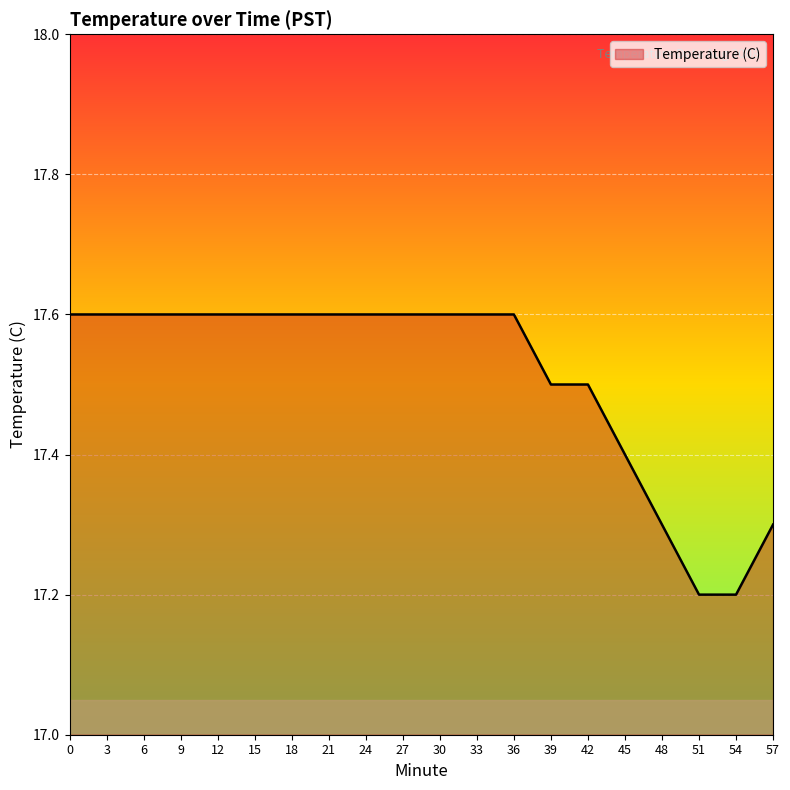

What is the maximum value shown in the chart?

17.6